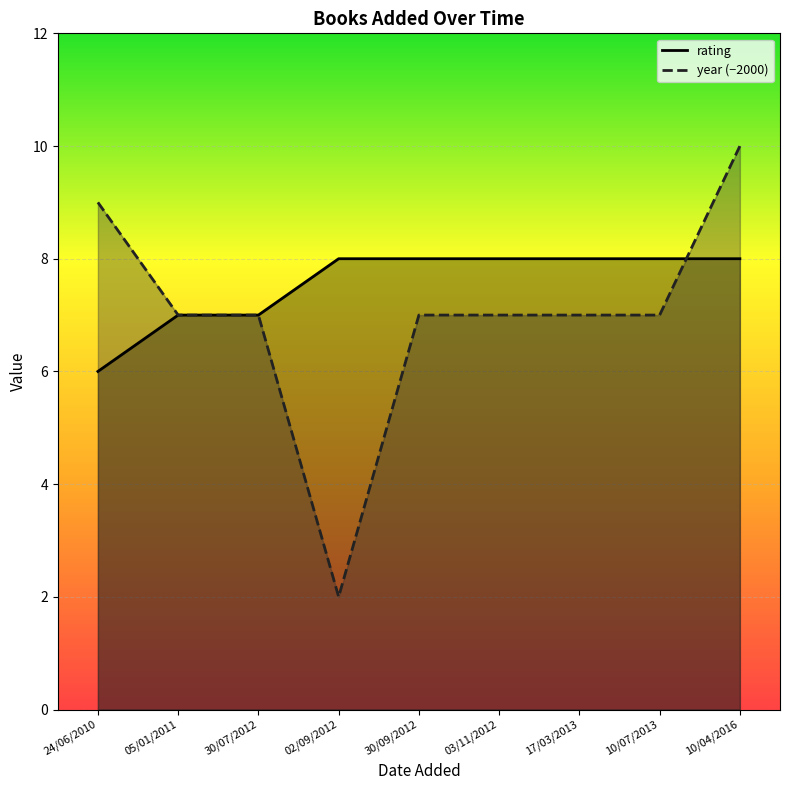

At which label does year reach its peak?

10/04/2016